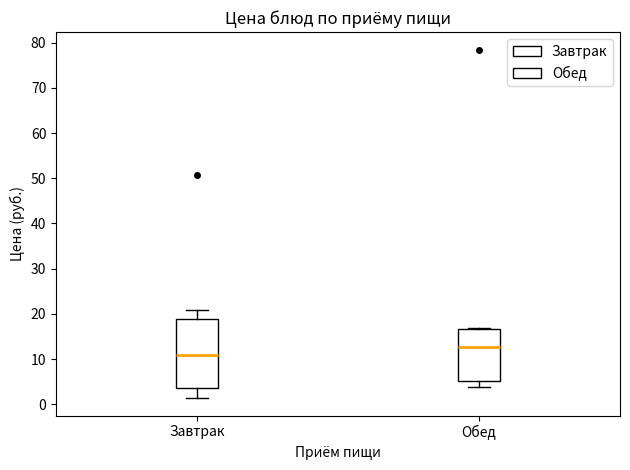

Reading left to right, transcribe this box plot: for each box, give where its median line is, the range the box spans, and where its two whiskers end, as read against the y-axis. The values are not printed on the chart, so give them approximately, as read against the axis.

Завтрак: median 11, box 4 to 19, whiskers 1 to 21
Обед: median 13, box 5 to 17, whiskers 4 to 17